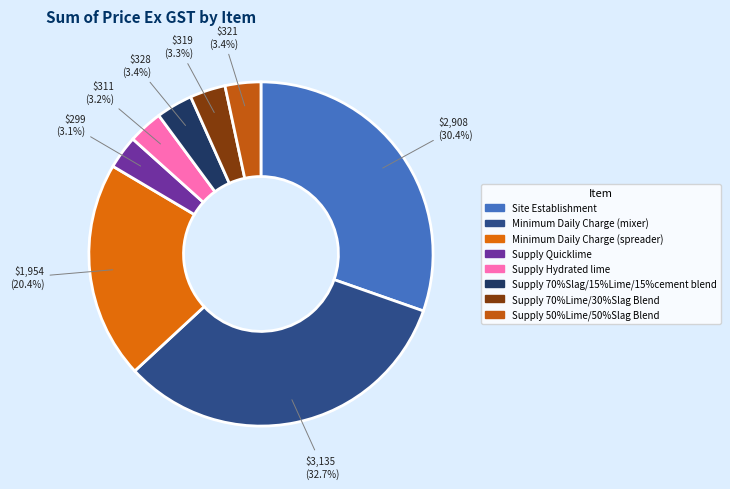

Rank the categories by value from highest to lowest.

Minimum Daily Charge (mixer), Site Establishment, Minimum Daily Charge (spreader), Supply 70%Slag/15%Lime/15%cement blend, Supply 50%Lime/50%Slag Blend, Supply 70%Lime/30%Slag Blend, Supply Hydrated lime, Supply Quicklime